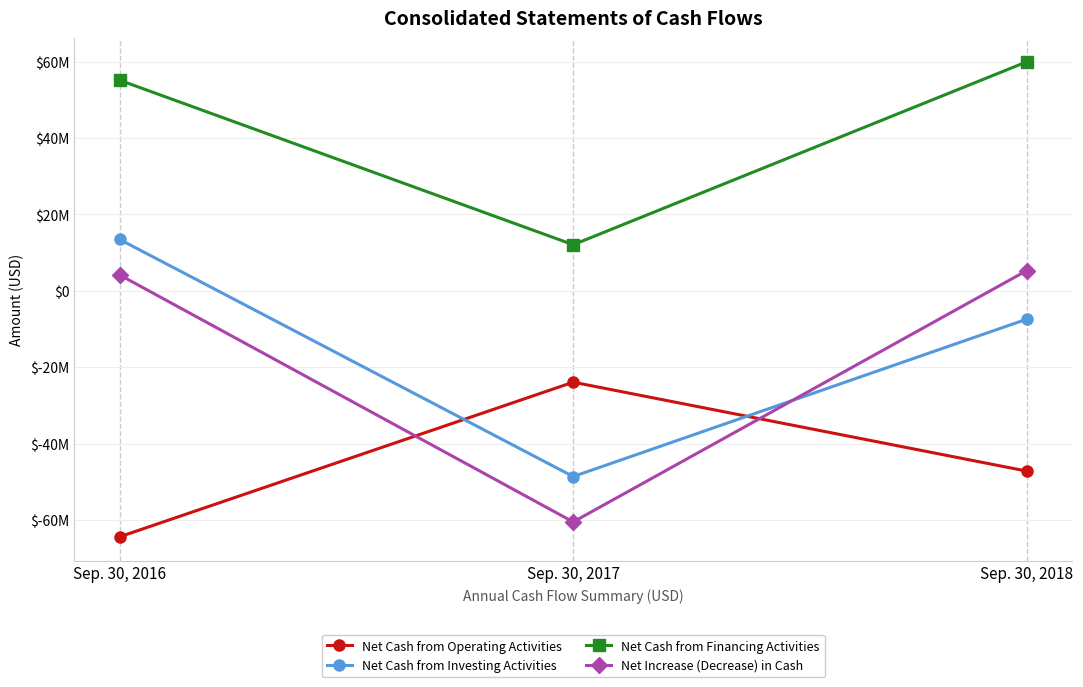

Which has a higher value, Sep. 30, 2017 or Sep. 30, 2018?

Sep. 30, 2017